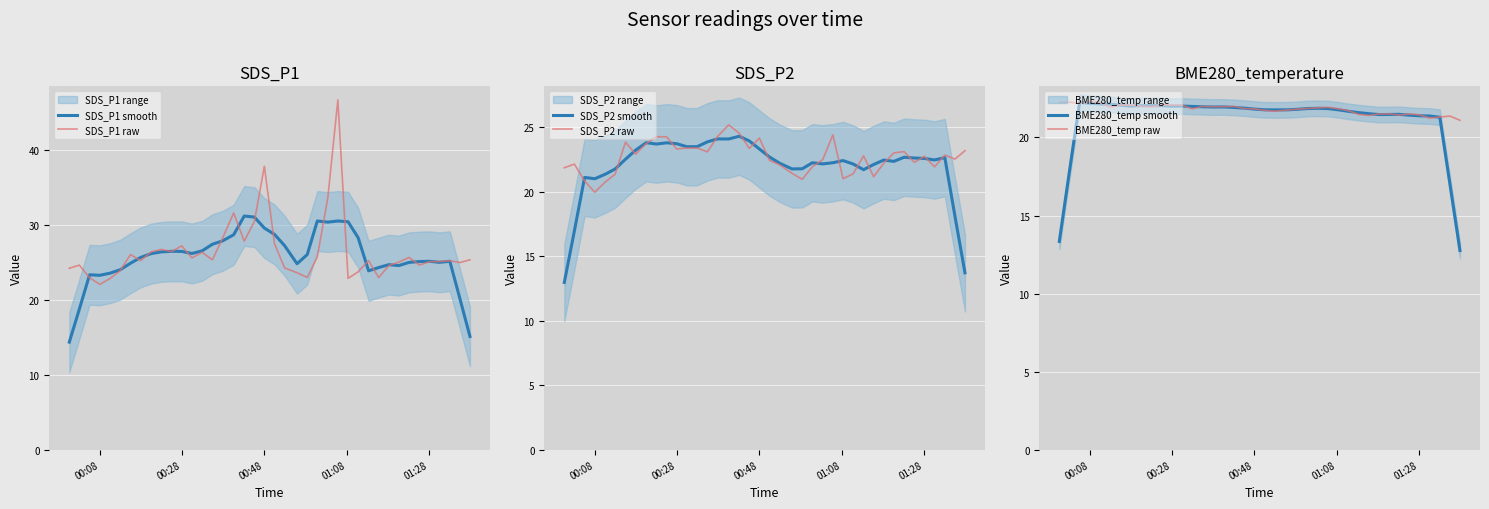

Which series has the largest total across all categories?

SDS_P1 raw